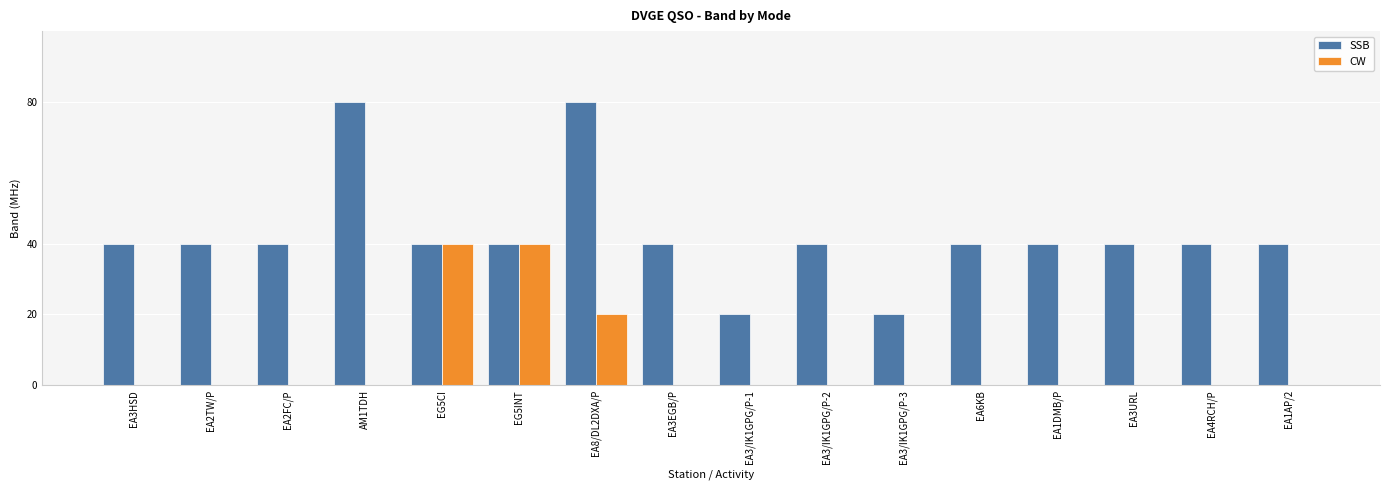

What is the total value across all series at EA3/IK1GPG/P-3?

20